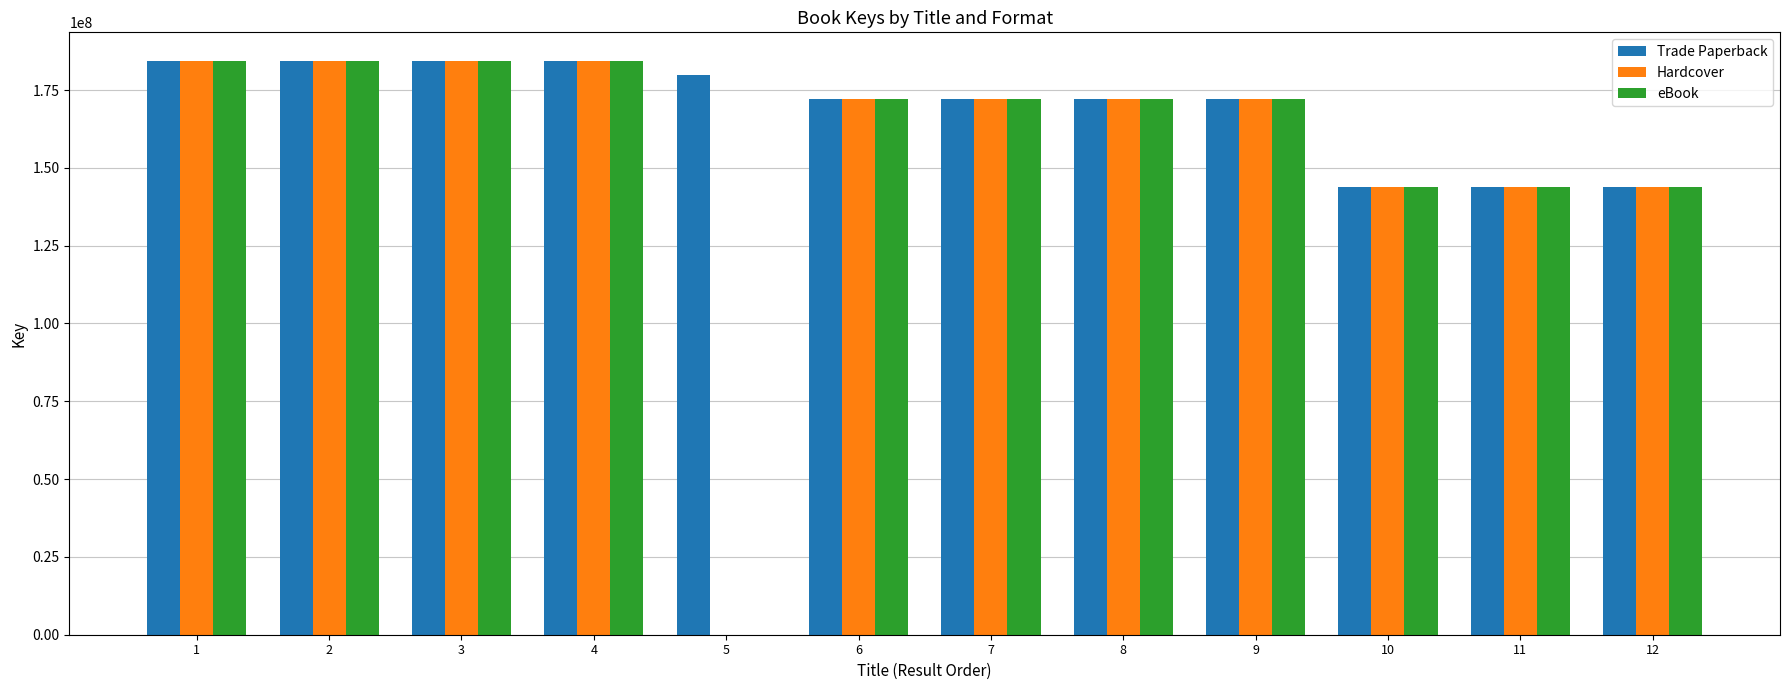

Which series has the largest total across all categories?

Trade Paperback